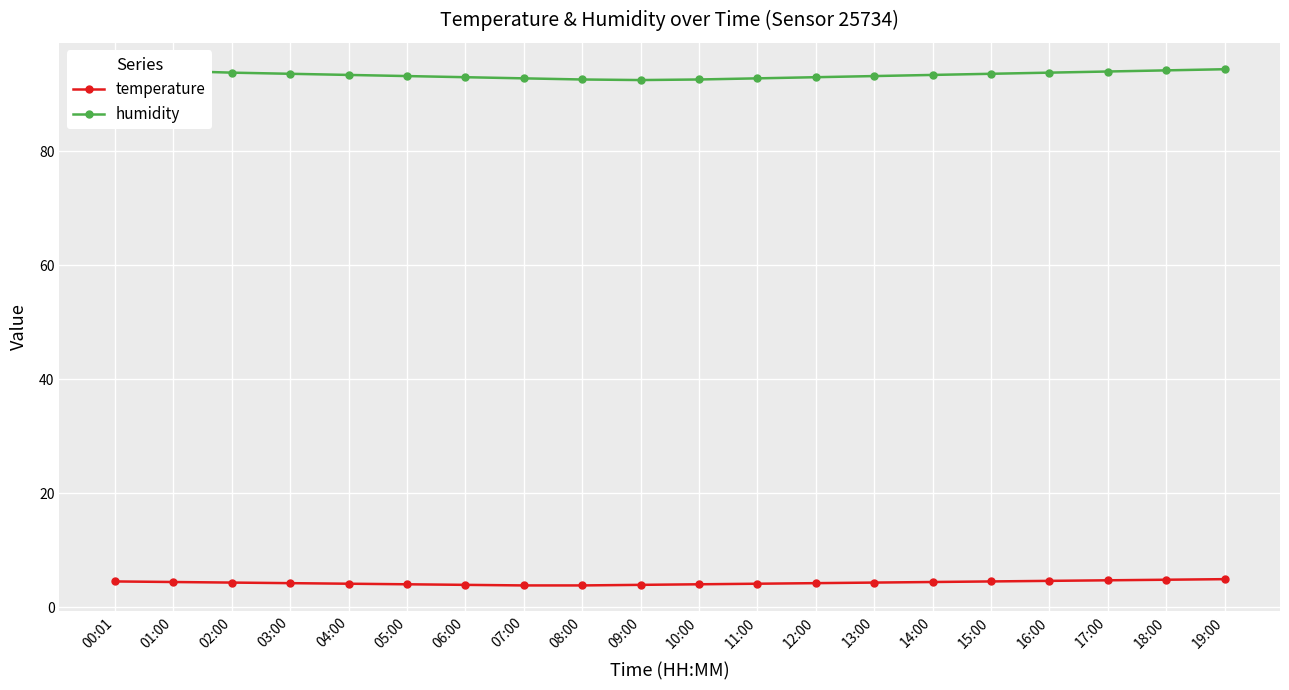

Reading right to left, what are all the values shown in this chart?

temperature: 19:00=4.9	18:00=4.8	17:00=4.7	16:00=4.6	15:00=4.5	14:00=4.4	13:00=4.3	12:00=4.2	11:00=4.1	10:00=4.0	09:00=3.9	08:00=3.8	07:00=3.8	06:00=3.9	05:00=4.0	04:00=4.1	03:00=4.2	02:00=4.3	01:00=4.4	00:01=4.5
humidity: 19:00=94.4	18:00=94.2	17:00=94.0	16:00=93.8	15:00=93.6	14:00=93.4	13:00=93.2	12:00=93.0	11:00=92.8	10:00=92.6	09:00=92.5	08:00=92.6	07:00=92.8	06:00=93.0	05:00=93.2	04:00=93.4	03:00=93.6	02:00=93.8	01:00=94.1	00:01=94.5